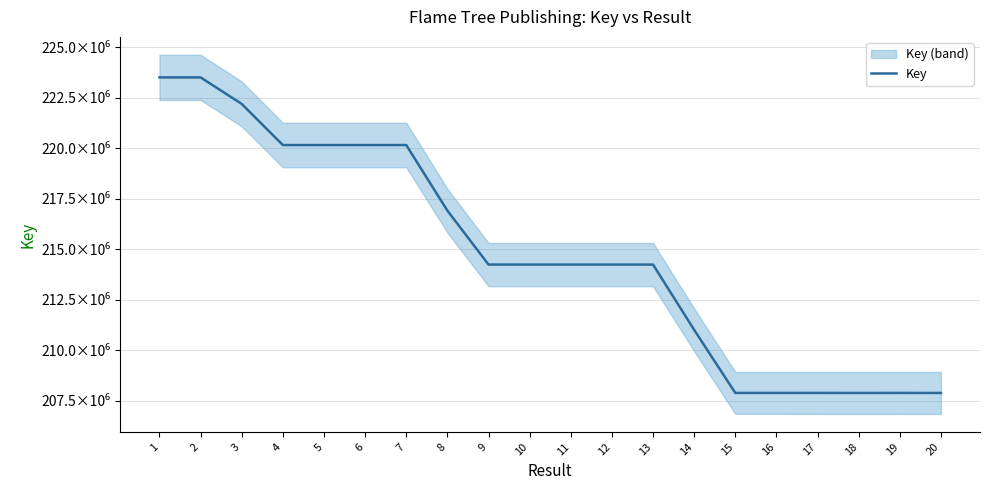

Which category has the lowest value across all series?

20